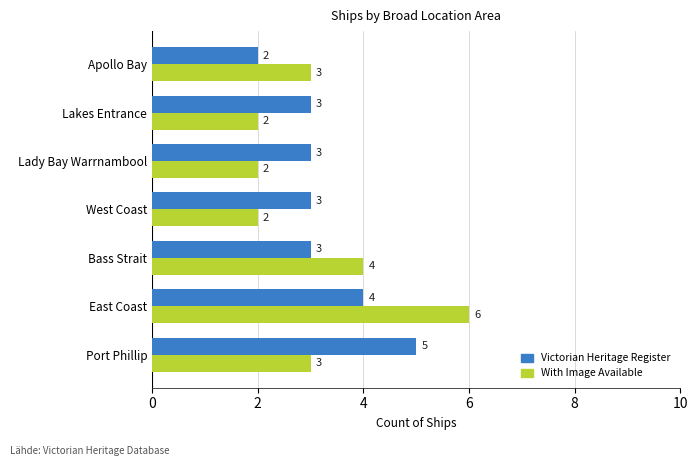

At which category is the sum across all series the highest?

East Coast